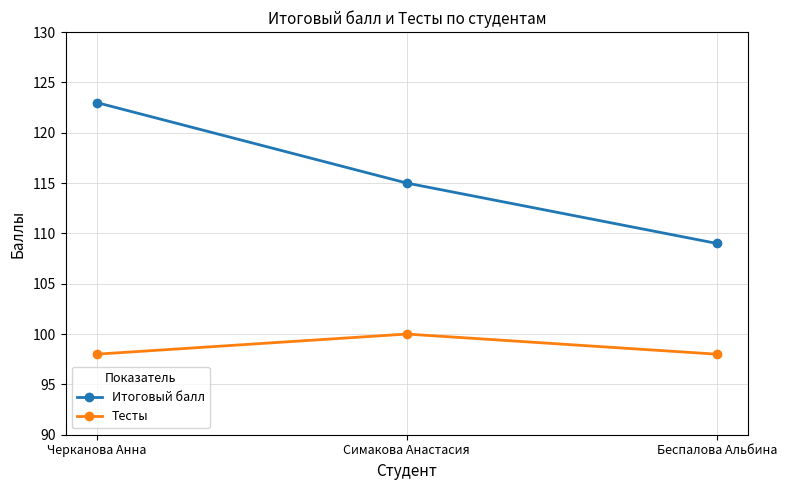

Read the Тесты value at Черканова Анна.

98